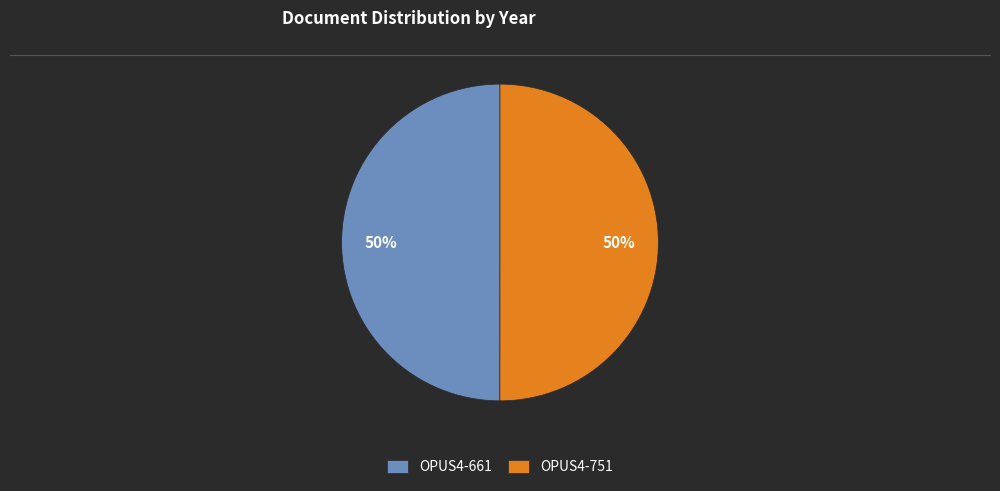

To the nearest percent, what portion does OPUS4-661 represent?

50%